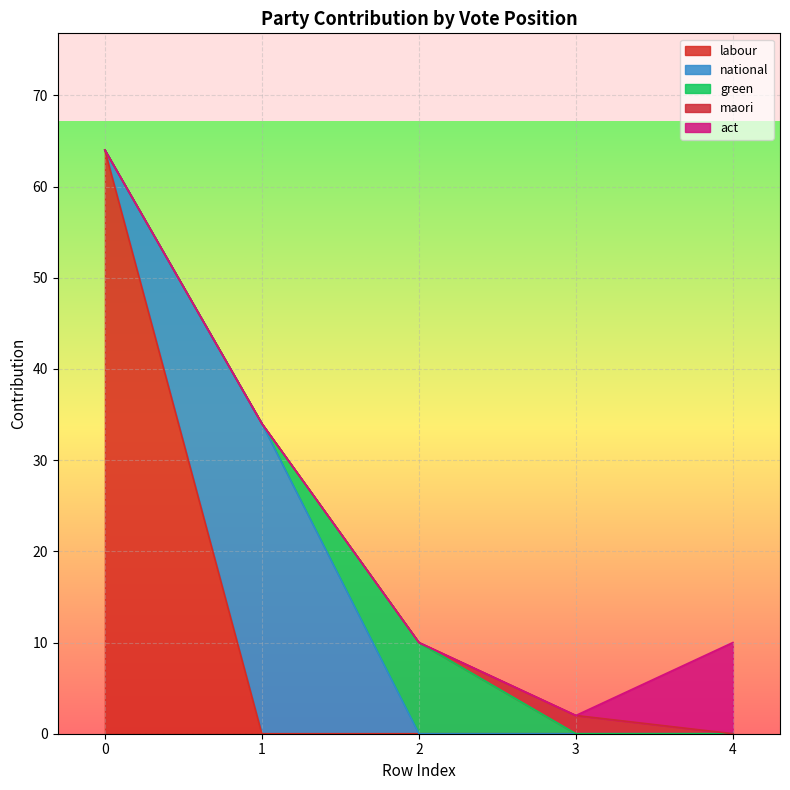

Rank the series by their maximum value, from lowest to highest.

maori, green, act, national, labour